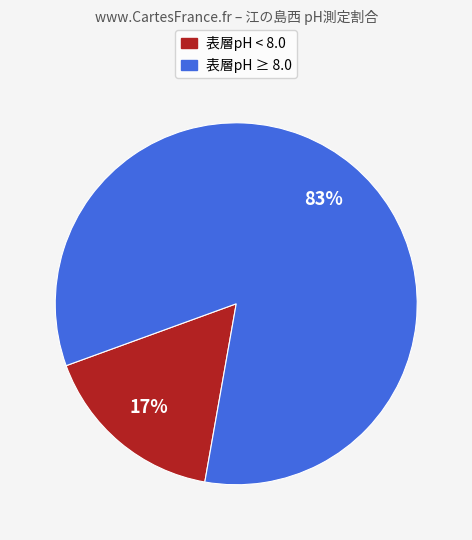

Is there any slice that represents more than half of the pie?

Yes